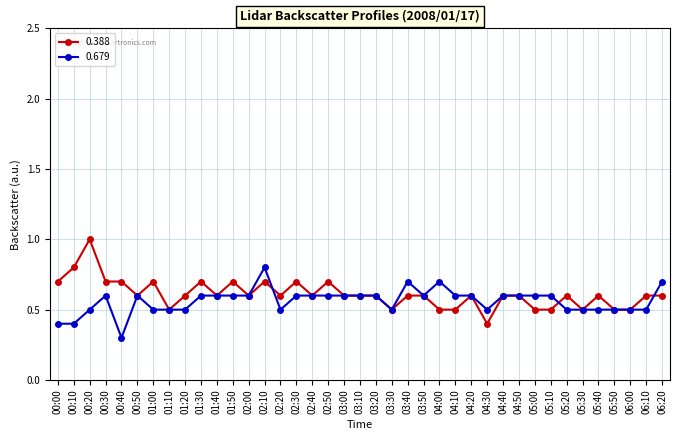

Which series ends up on top after the final intersection of 0.388 and 0.679?

0.679